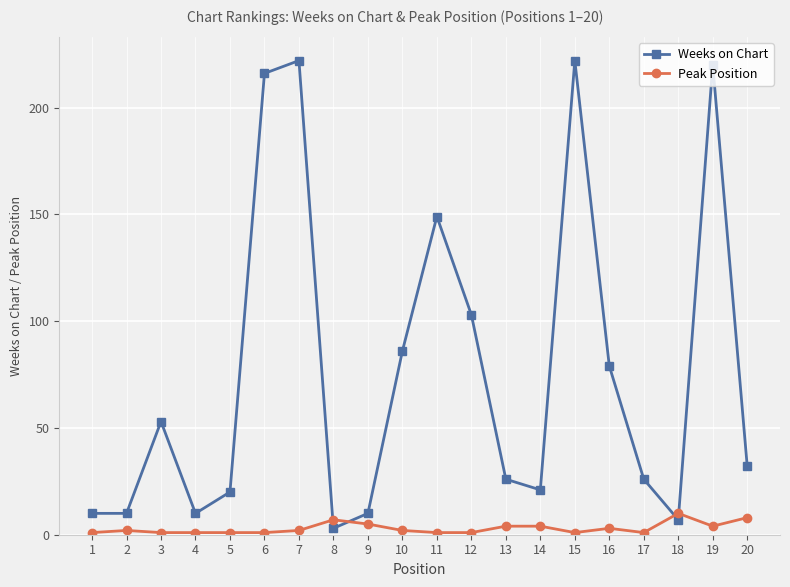

At 3, list the series in order from largest to smallest.

Weeks on Chart, Peak Position